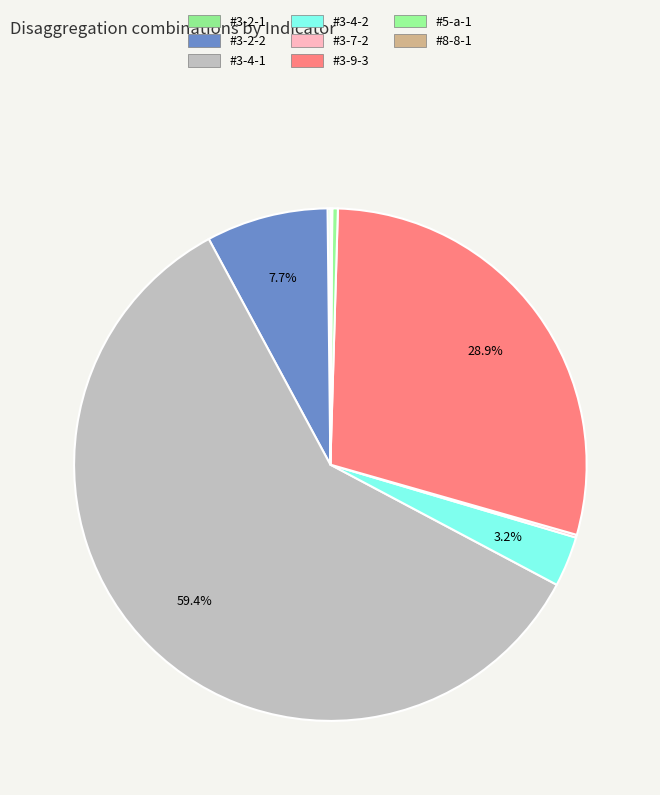

To the nearest percent, what is the combined percentage of #5-a-1 and #3-2-2?

8%